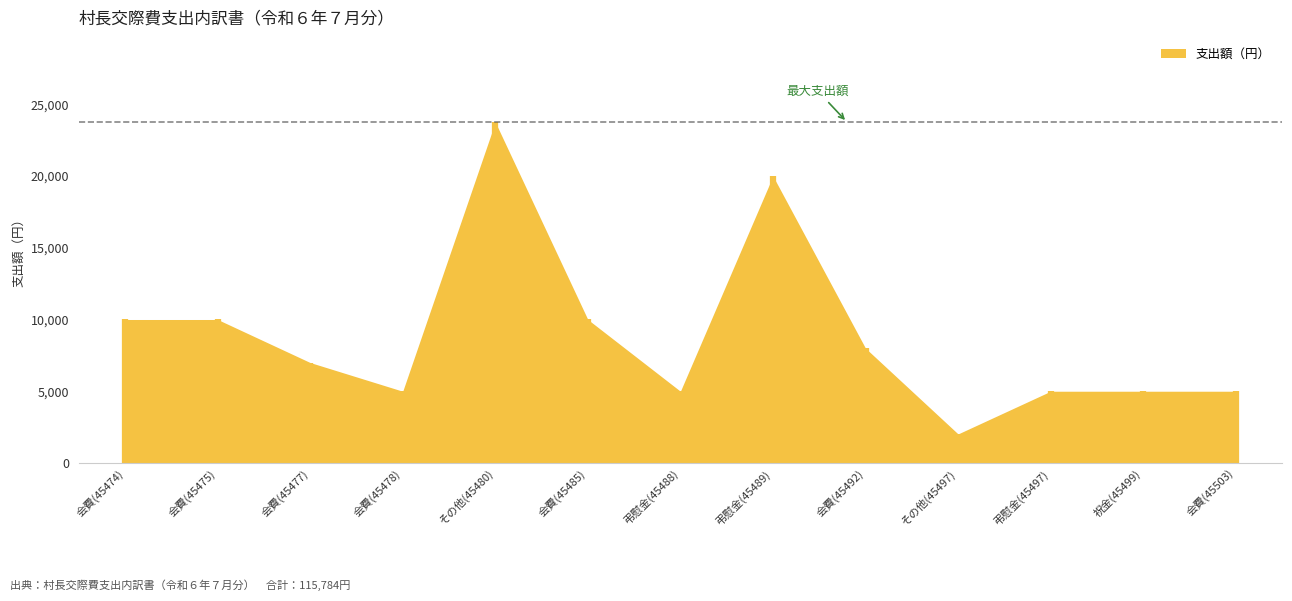

Reading right to left, what are all the values shown in this chart?

5000	5000	5000	2024	8000	20000	5000	10000	23760	5000	7000	10000	10000